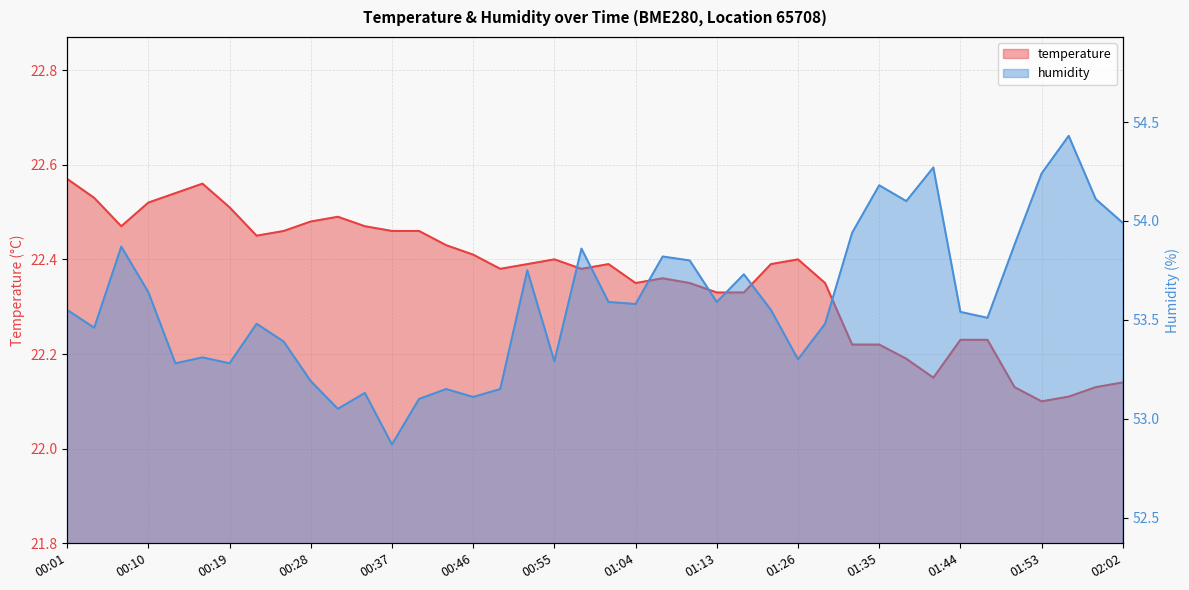

Is it true that temperature equals 22.4 at 01:29?

True